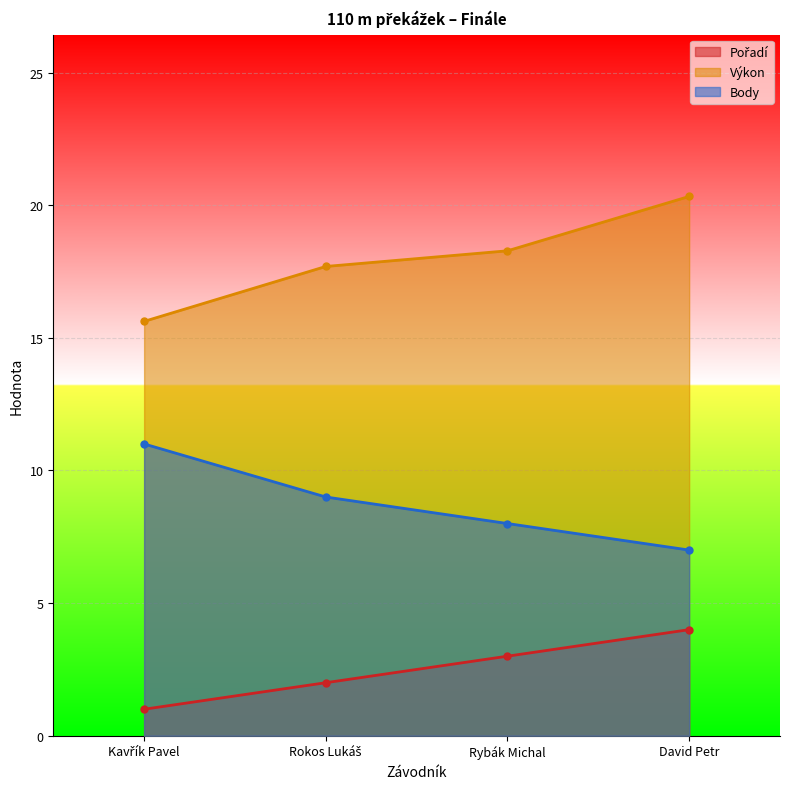

What is the sum of the Pořadí values at David Petr and Kavřík Pavel?

5.0